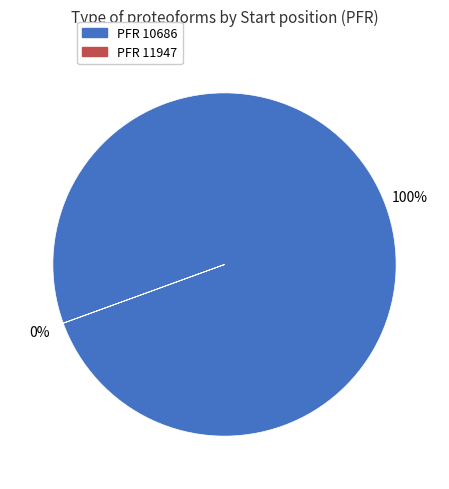

Between 11947 and 10686, which is larger?

10686